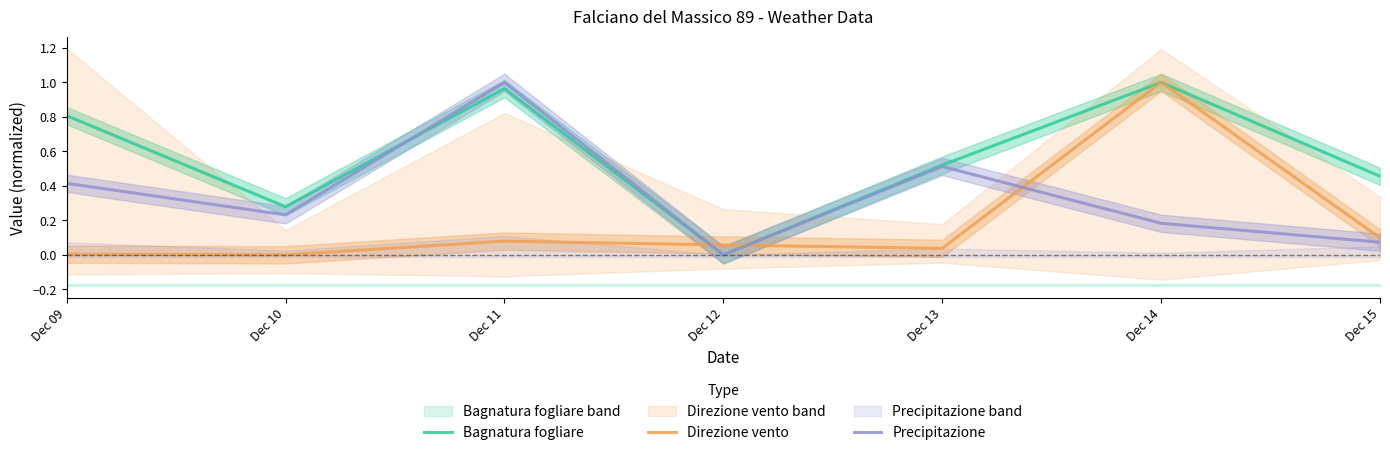

List the series in order of their peak value, highest first.

Bagnatura fogliare, Direzione vento, Precipitazione